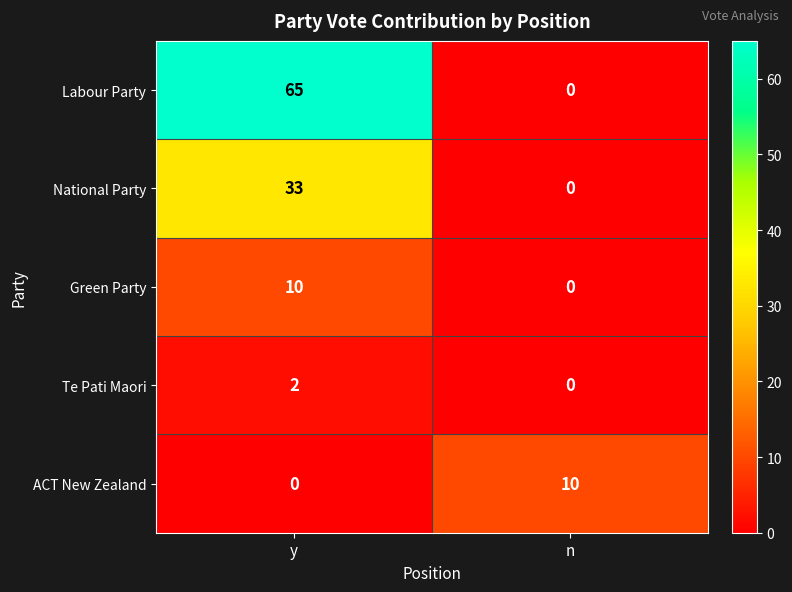

Which label corresponds to the largest value in the chart?

y